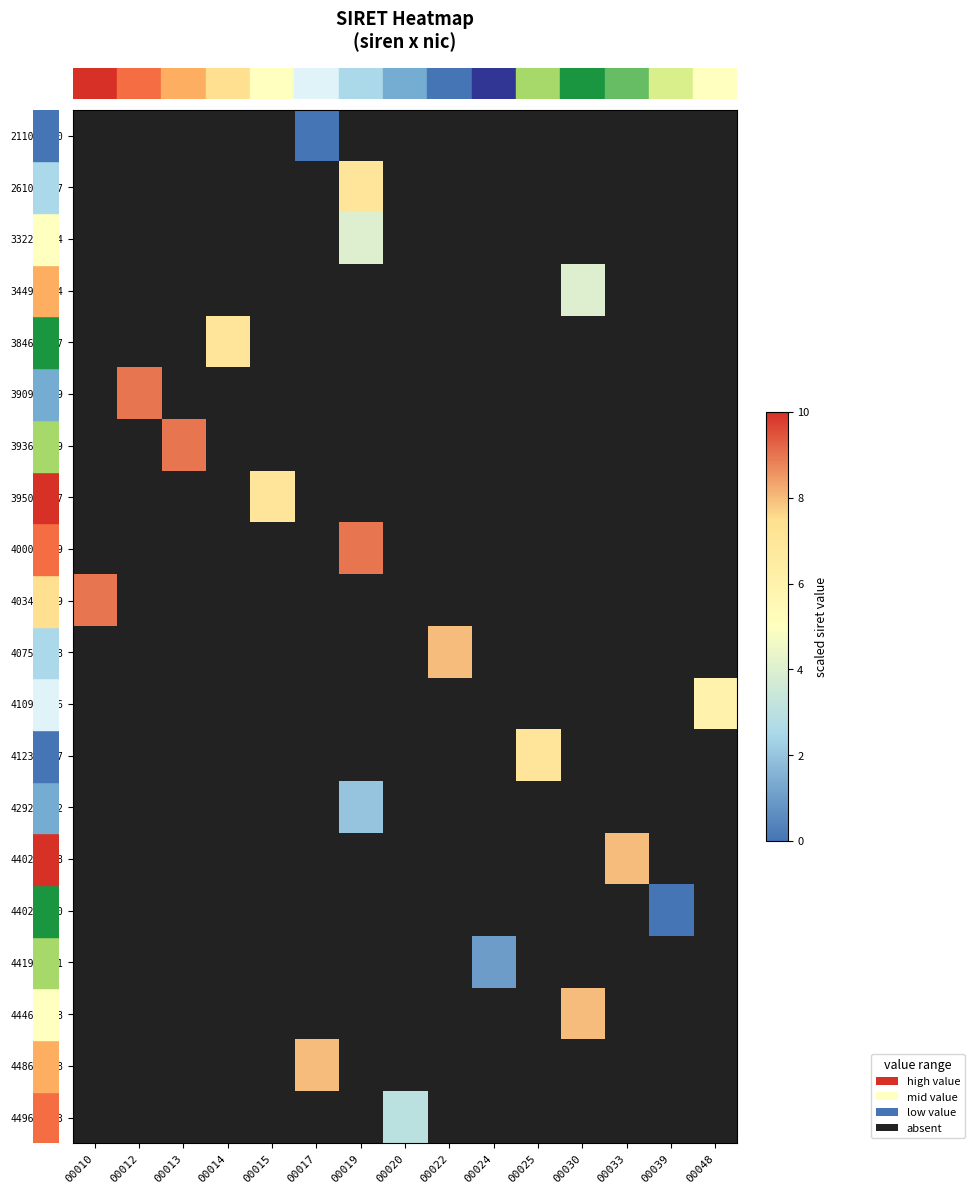

What is the maximum value shown in the chart?

9.0